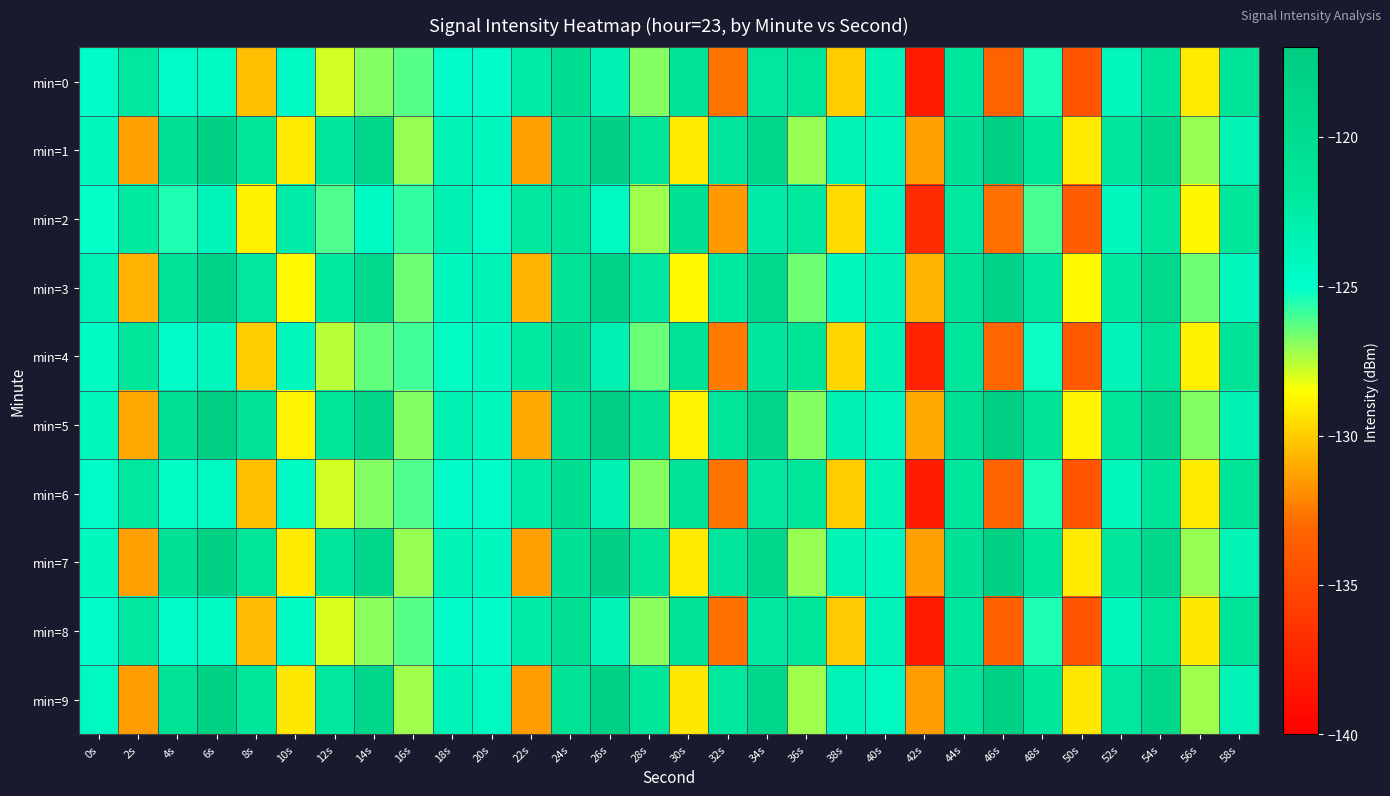

At how many categories does at least one series exceed -125?

26